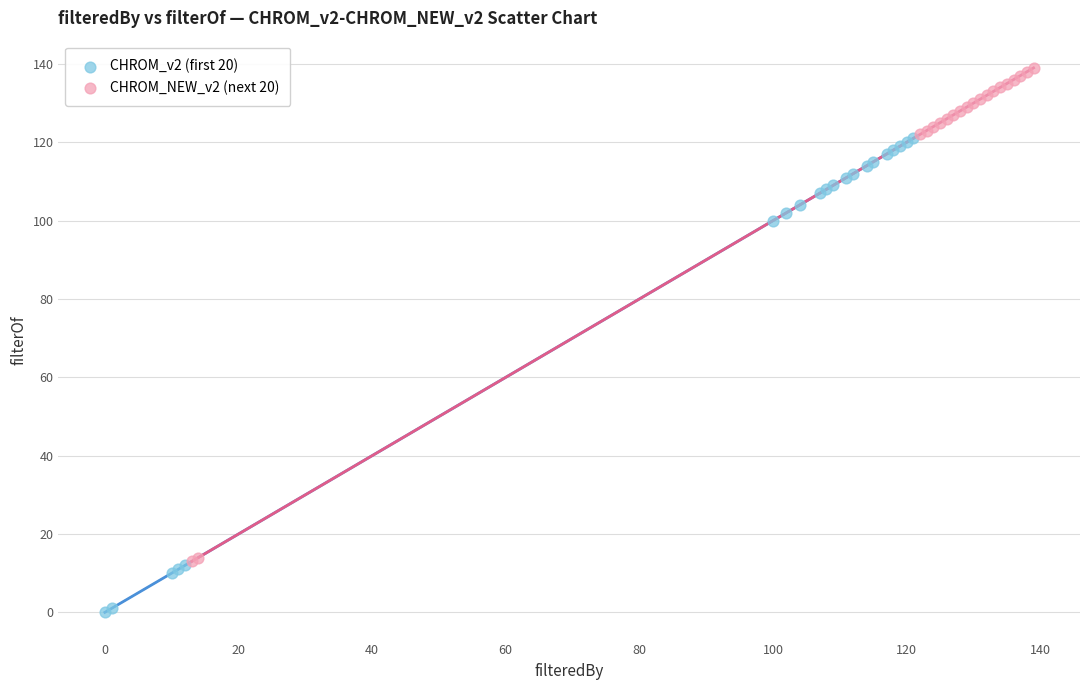

Which series has the largest Y range (max minus min)?

CHROM_NEW_v2 (next 20)